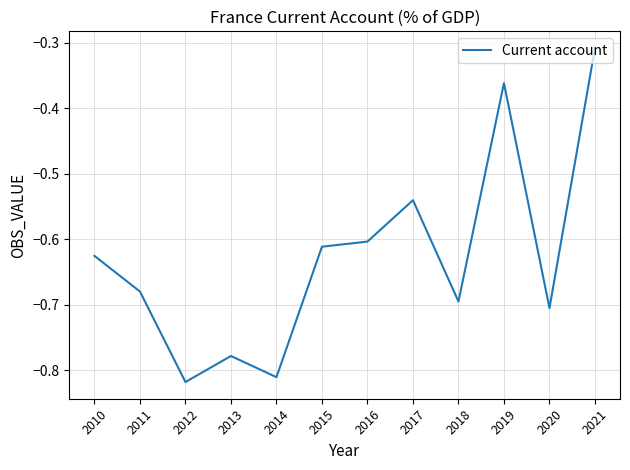

How many interior local valleys (lower than both neighbors) does the data have?

4